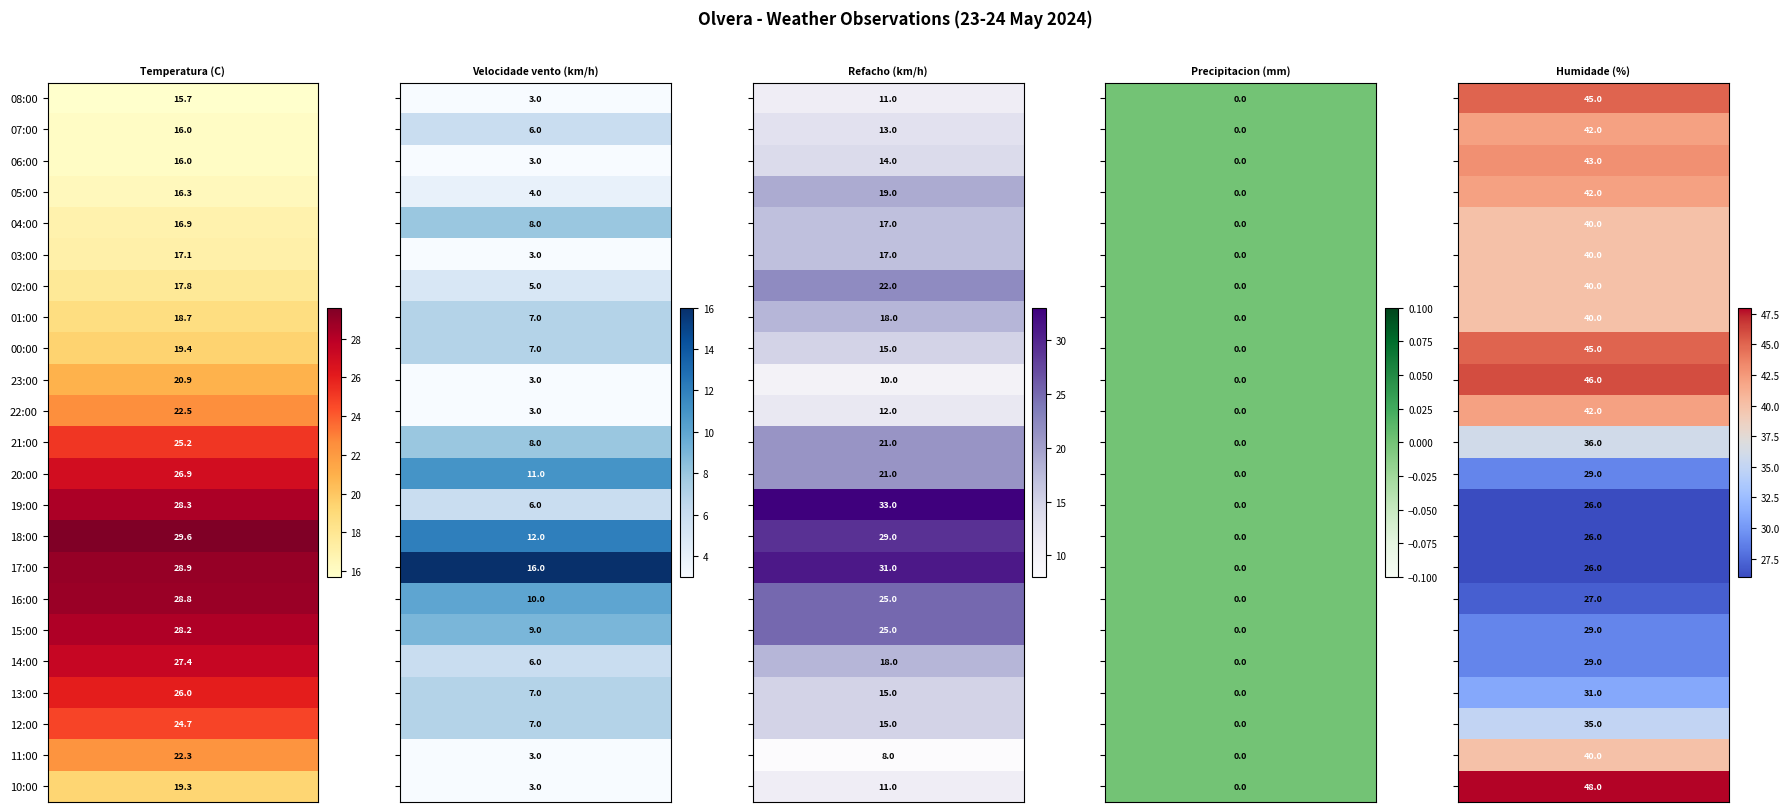

What is the maximum value shown in the chart?

48.0